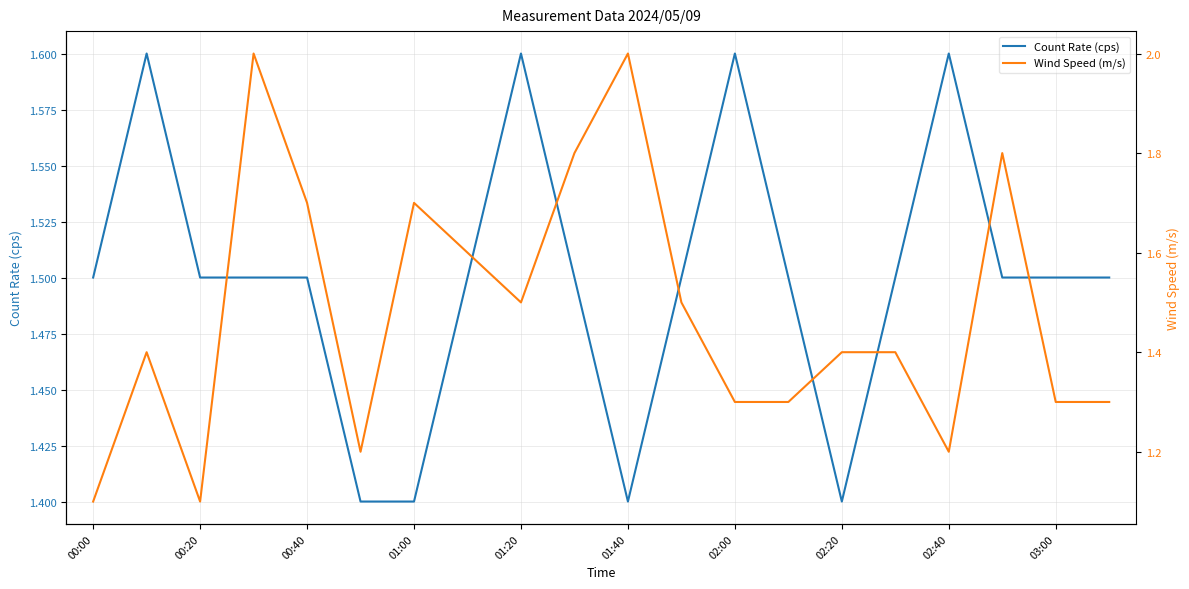

Reading left to right, extract all data points from this chart.

Count Rate (cps): 1.5	1.6	1.5	1.5	1.5	1.4	1.4	1.5	1.6	1.5	1.4	1.5	1.6	1.5	1.4	1.5	1.6	1.5	1.5	1.5
Wind Speed (m/s): 1.1	1.4	1.1	2.0	1.7	1.2	1.7	1.6	1.5	1.8	2.0	1.5	1.3	1.3	1.4	1.4	1.2	1.8	1.3	1.3